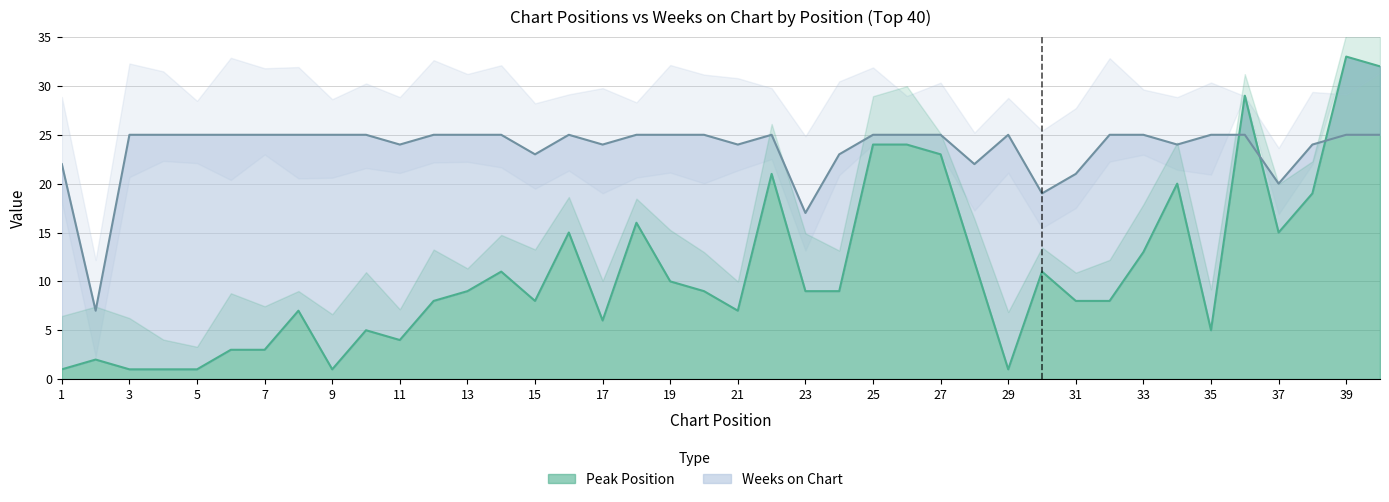

Reading left to right, transcribe all the data shown in this chart.

Peak Position: 1=1	2=2	3=1	4=1	5=1	6=3	7=3	8=7	9=1	10=5	11=4	12=8	13=9	14=11	15=8	16=15	17=6	18=16	19=10	20=9	21=7	22=21	23=9	24=9	25=24	26=24	27=23	28=12	29=1	30=11	31=8	32=8	33=13	34=20	35=5	36=29	37=15	38=19	39=33	40=32
Weeks on Chart: 1=22	2=7	3=25	4=25	5=25	6=25	7=25	8=25	9=25	10=25	11=24	12=25	13=25	14=25	15=23	16=25	17=24	18=25	19=25	20=25	21=24	22=25	23=17	24=23	25=25	26=25	27=25	28=22	29=25	30=19	31=21	32=25	33=25	34=24	35=25	36=25	37=20	38=24	39=25	40=25